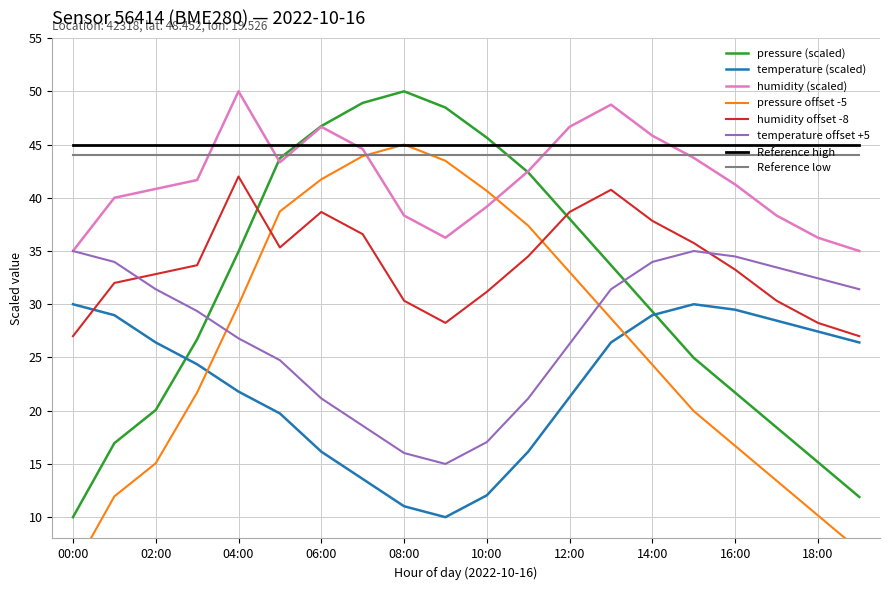

What is the sum of all humidity values?

834.2